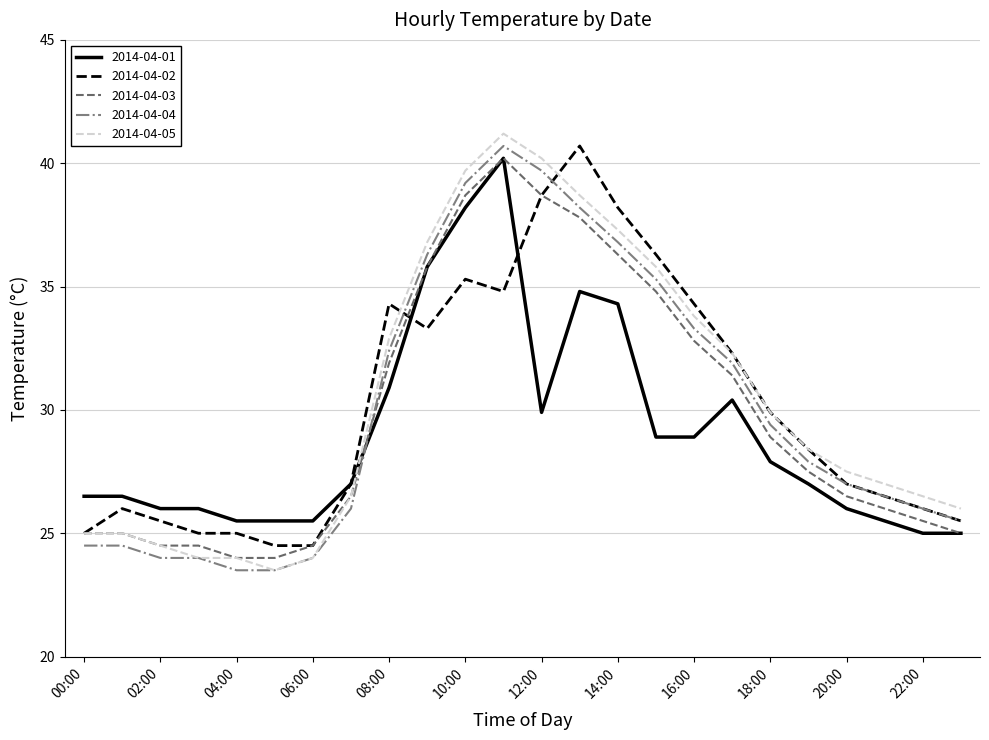

What is the maximum value shown in the chart?

41.2